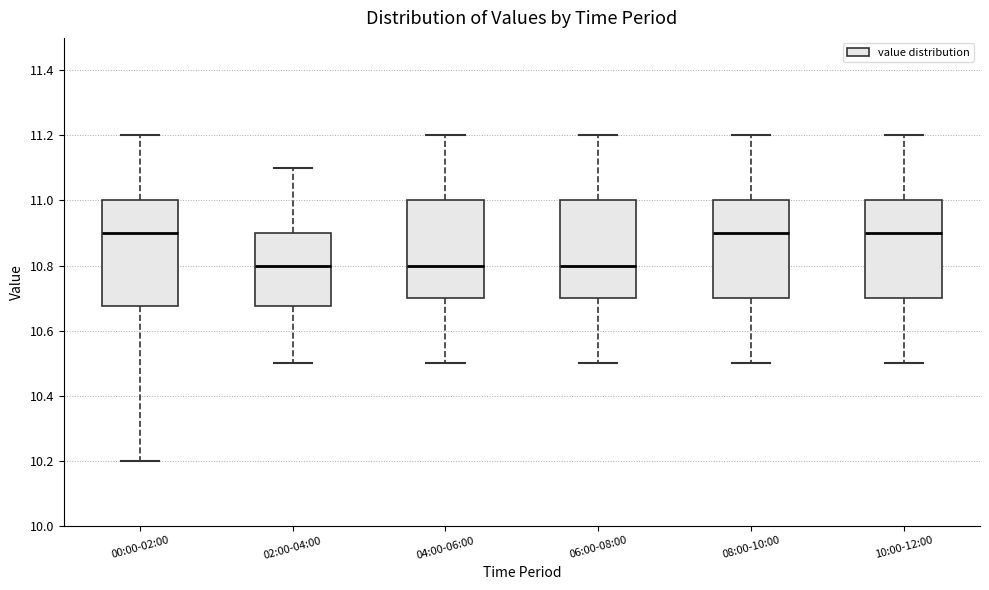

Where is the lower edge of the box for 00:00-02:00 on the y-axis? The values are not printed on the chart, so give them approximately, as read against the axis.

10.68